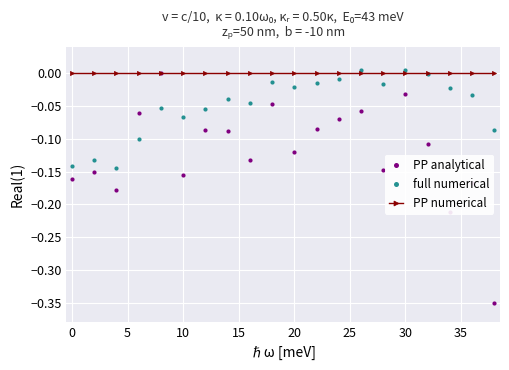

How many intersections are there between PP numerical and full numerical?

4